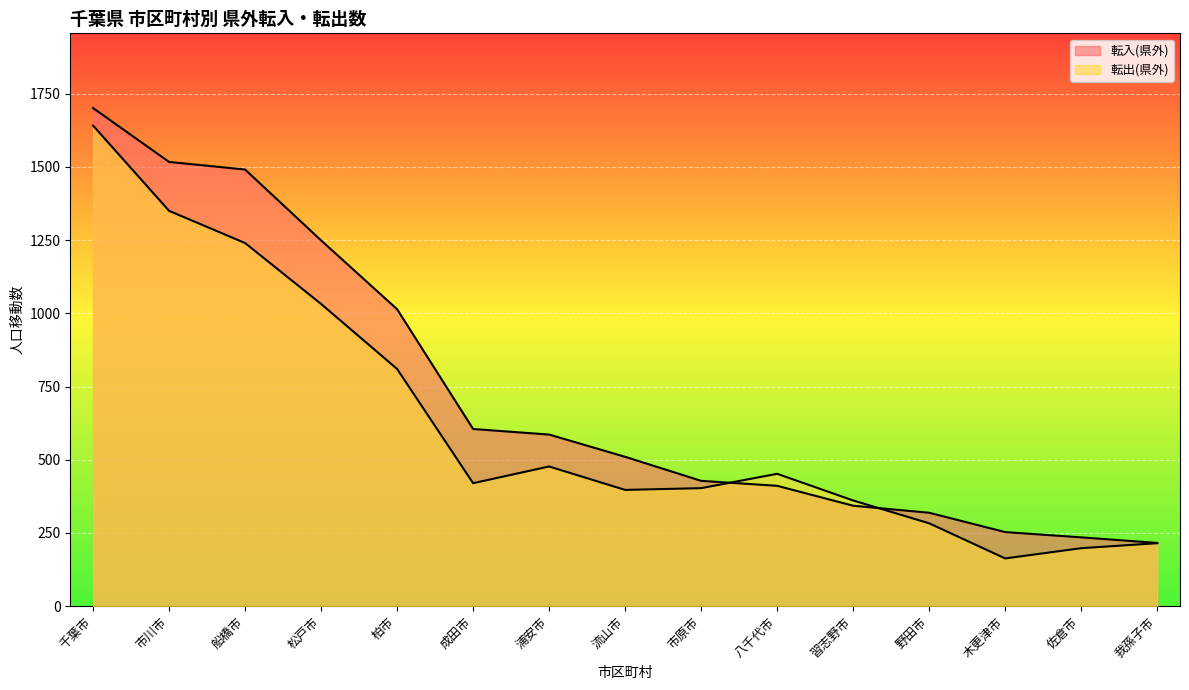

Rank the series by their average value, from highest to lowest.

転入(県外), 転出(県外)